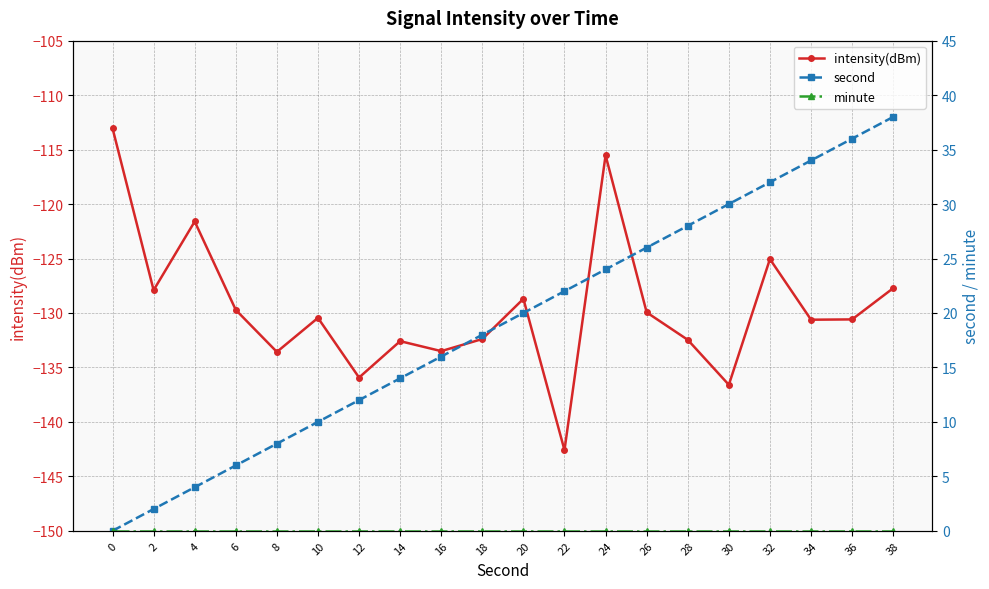

What is the maximum value shown in the chart?

38.0